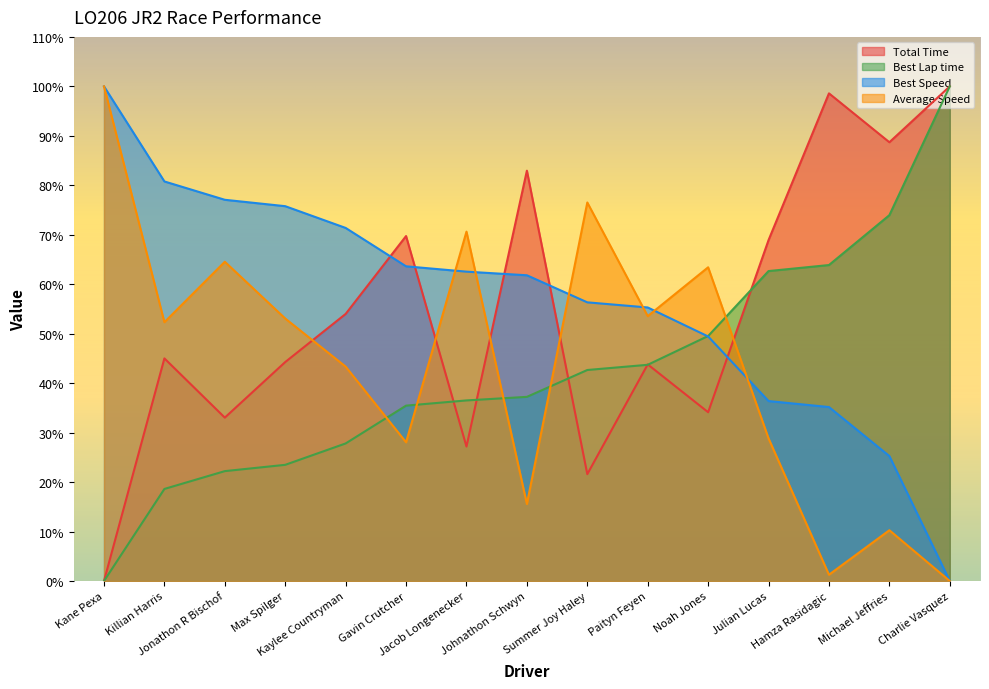

Count the number of data series in this chart.

4